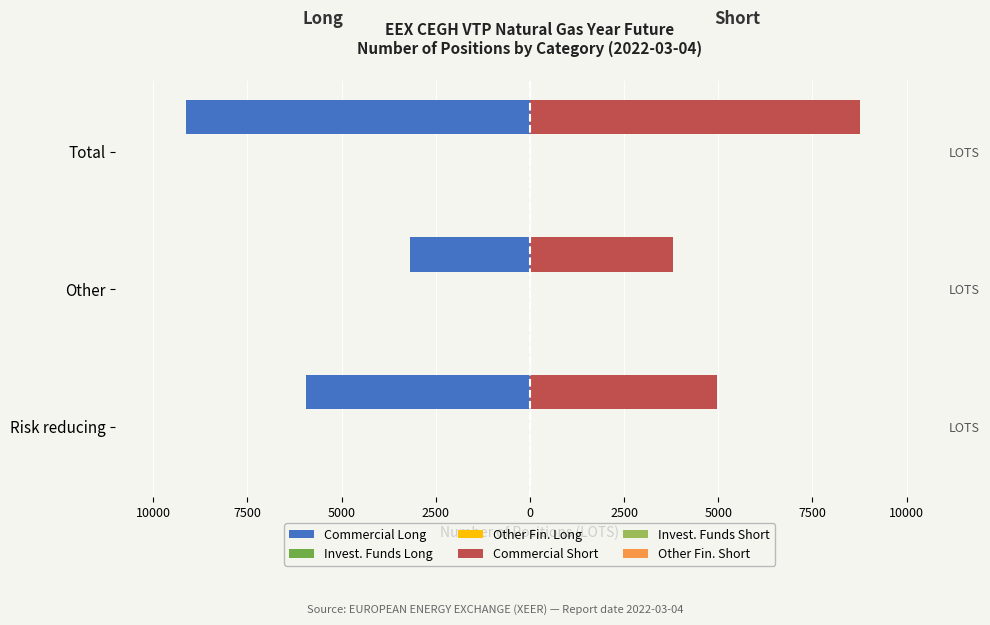

What are all the series names shown in the legend?

Commercial Long, Invest. Funds Long, Other Fin. Long, Commercial Short, Invest. Funds Short, Other Fin. Short